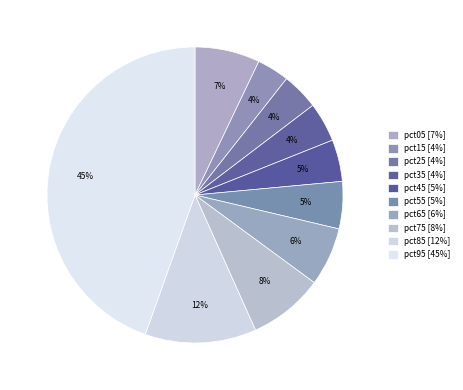

Rank the categories by value from highest to lowest.

pct95, pct85, pct75, pct05, pct65, pct55, pct45, pct35, pct25, pct15